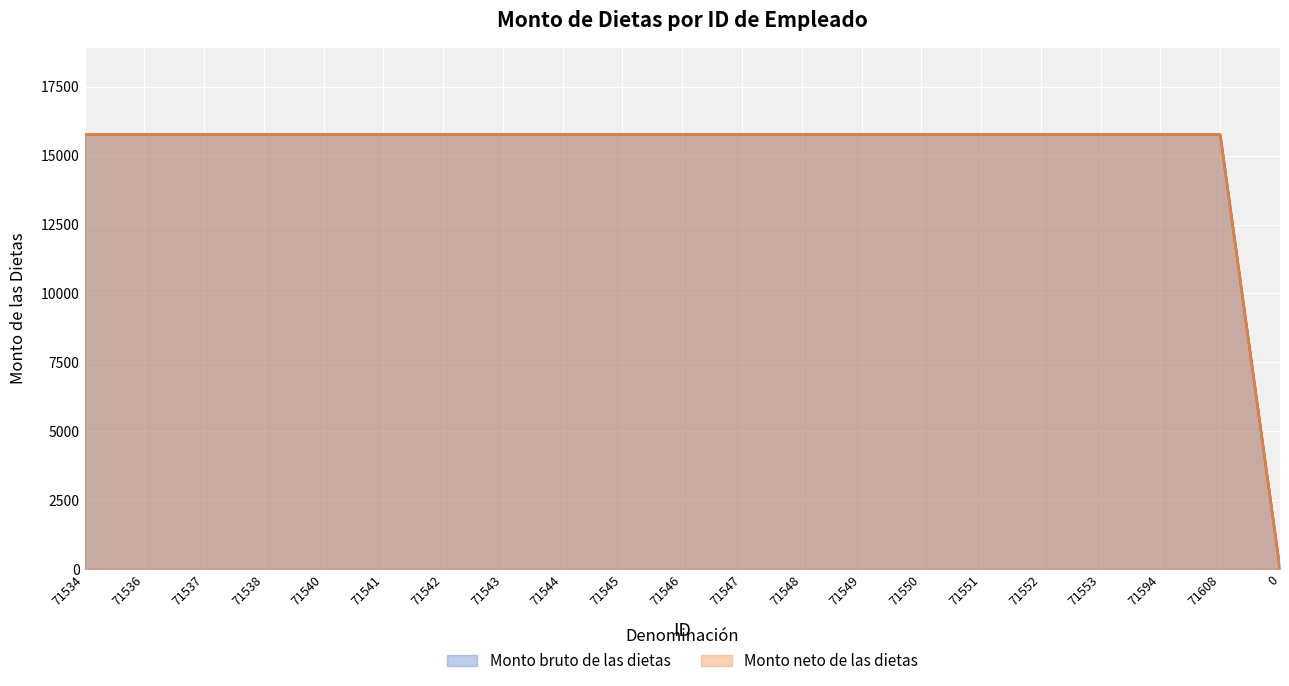

Which has a higher value, 71537 or 71553?

71537